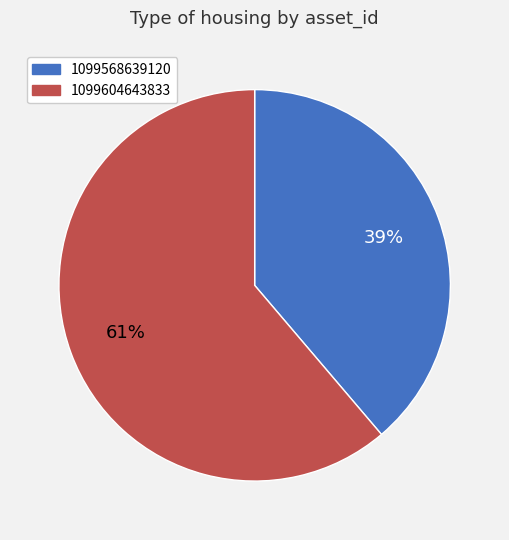

To the nearest percent, what is the difference between the largest and smallest slice percentages?

22%